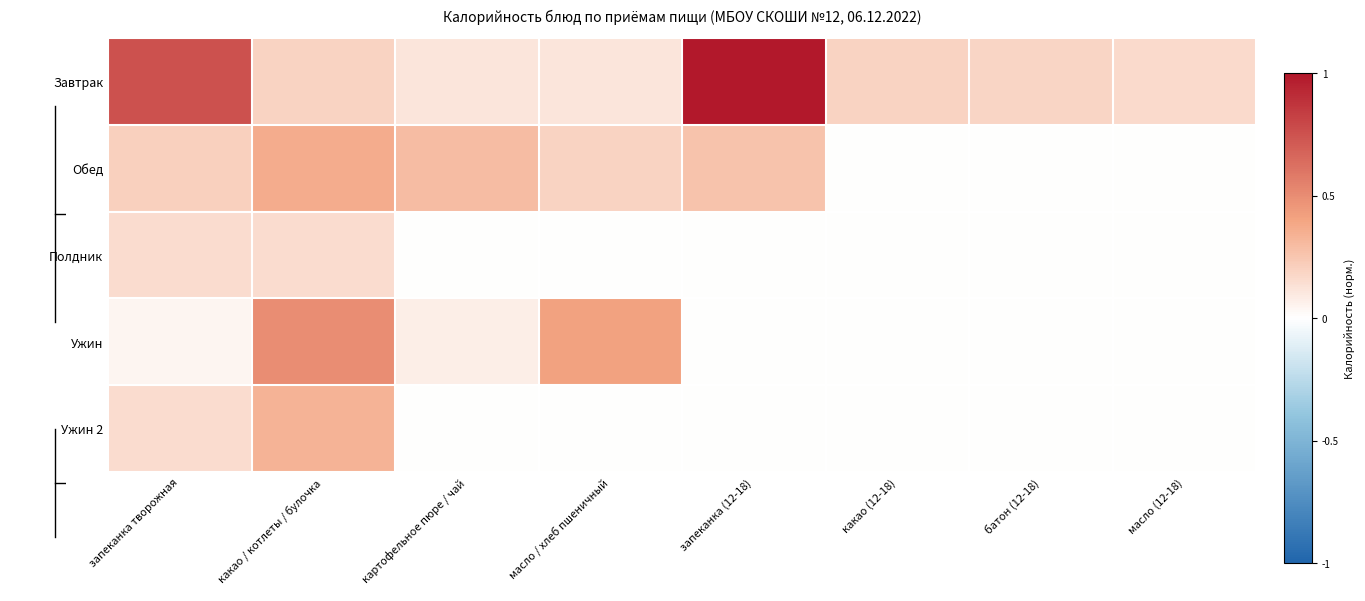

Which category has the highest value across all series?

запеканка (12-18)